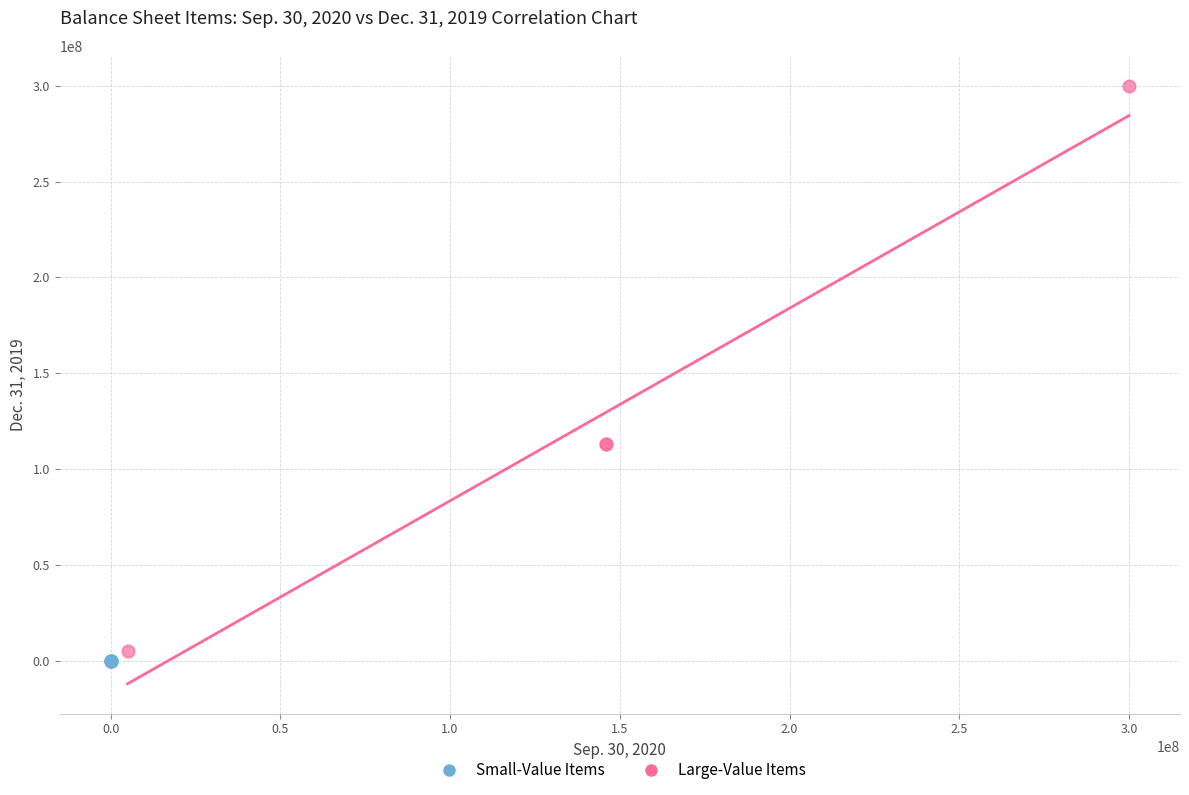

Which series has the widest spread of Y values?

Large-Value Items